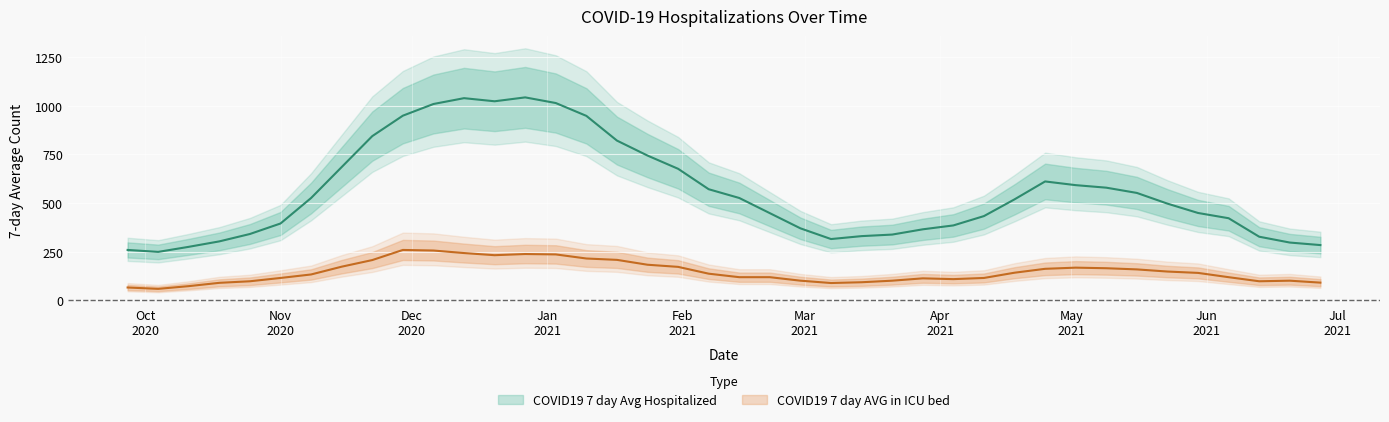

What are all the series names shown in the legend?

COVID19 7 day Avg Hospitalized, COVID19 7 day AVG in ICU bed